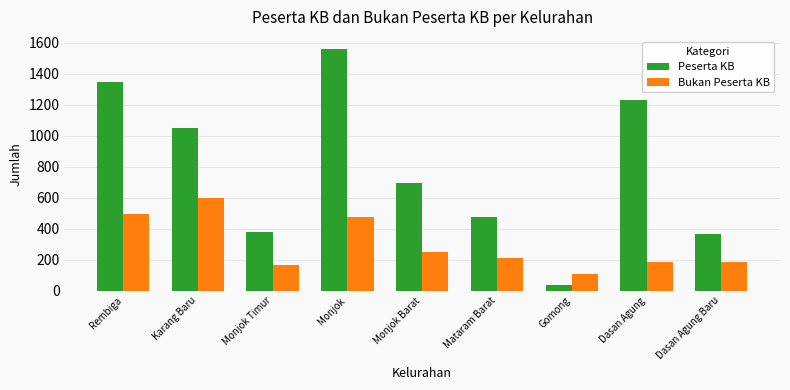

Count the number of categories in the chart.

9